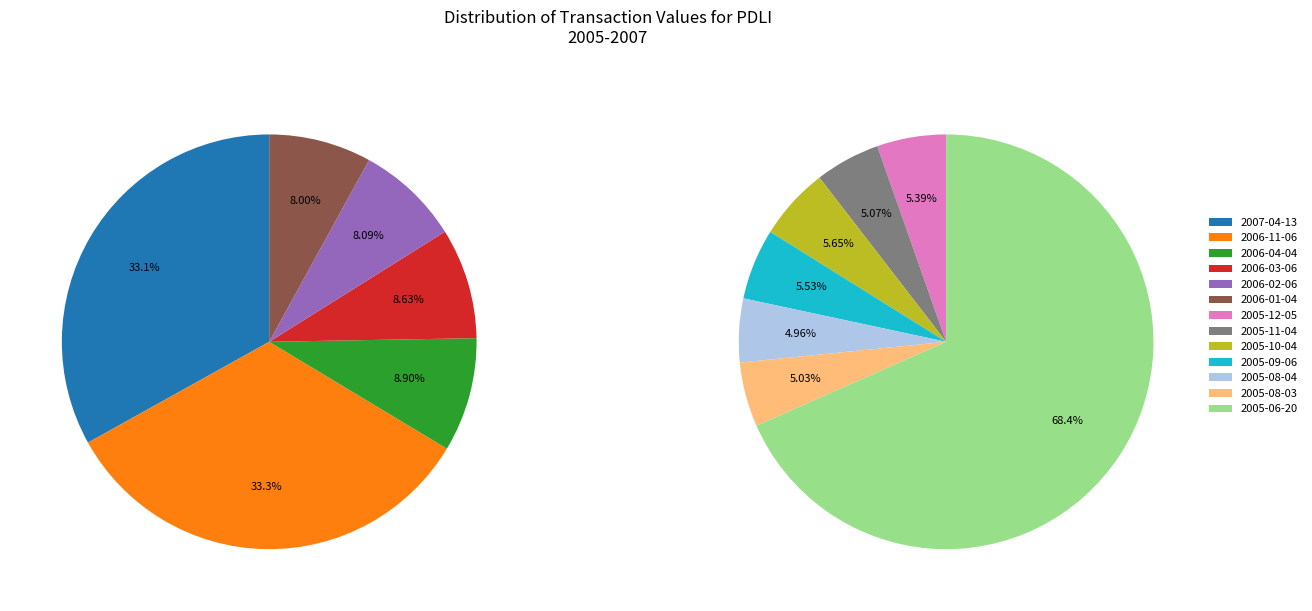

Does 2006-01-04 account for over 50% of the chart?

No